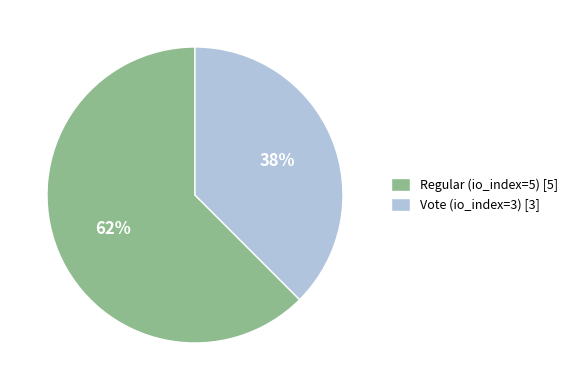

What is the ratio of the value at Vote (io_index=3) [3] to the value at Regular (io_index=5) [5]?

0.6